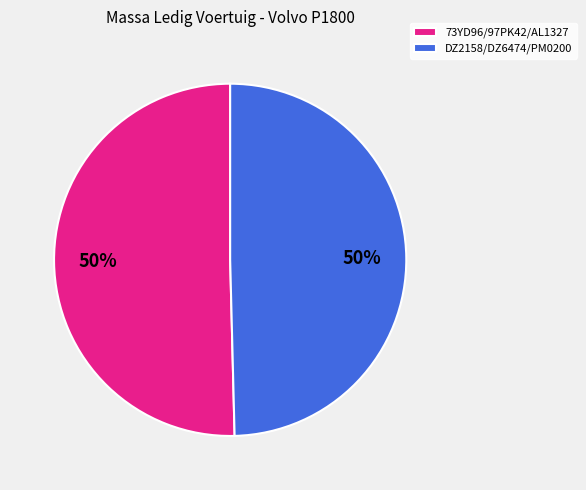

To the nearest percent, what is the combined percentage of 73YD96/97PK42/AL1327 and DZ2158/DZ6474/PM0200?

100%